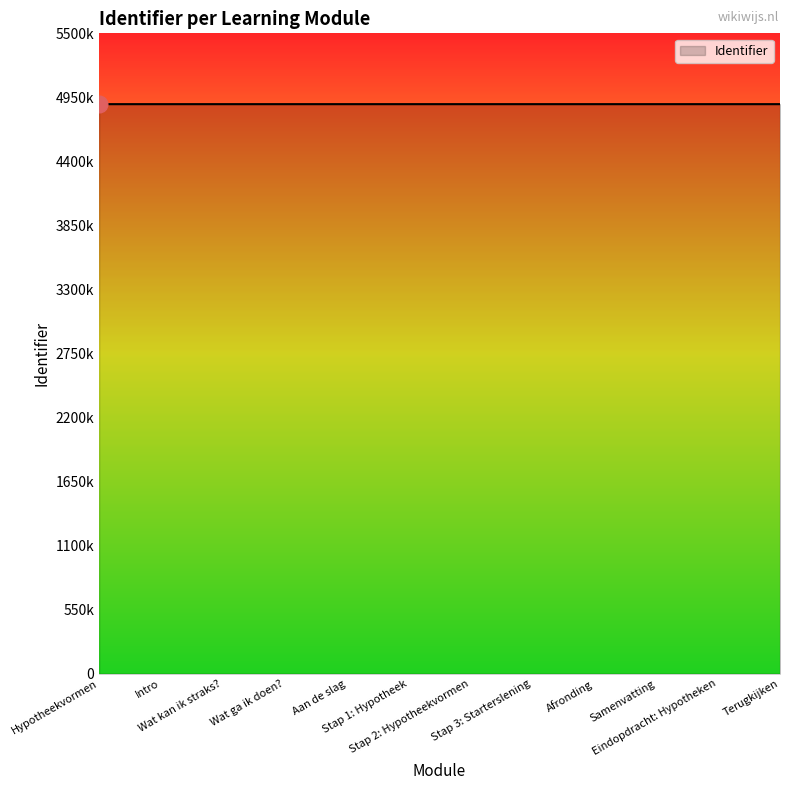

How many lines are shown in the chart?

1